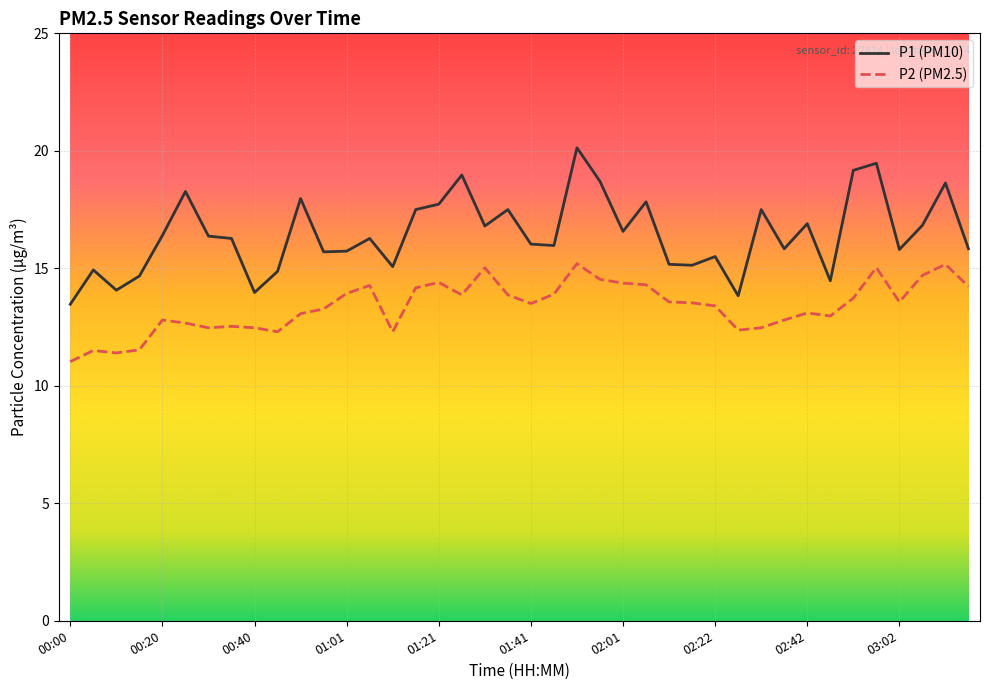

Rank the series by their maximum value, from highest to lowest.

P1 (PM10), P2 (PM2.5)